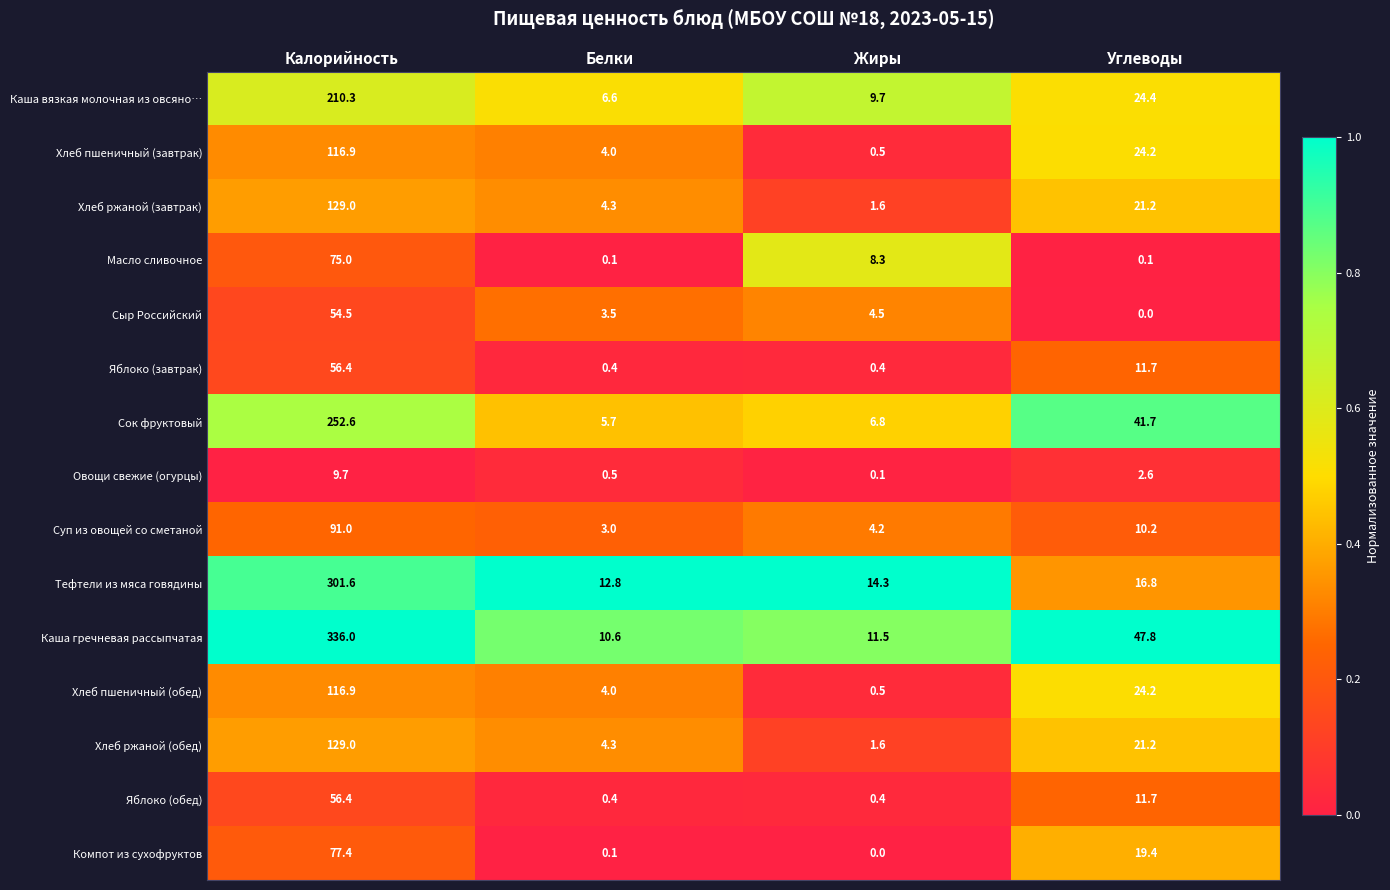

Which category has the lowest value in the Компот из сухофруктов series?

Жиры